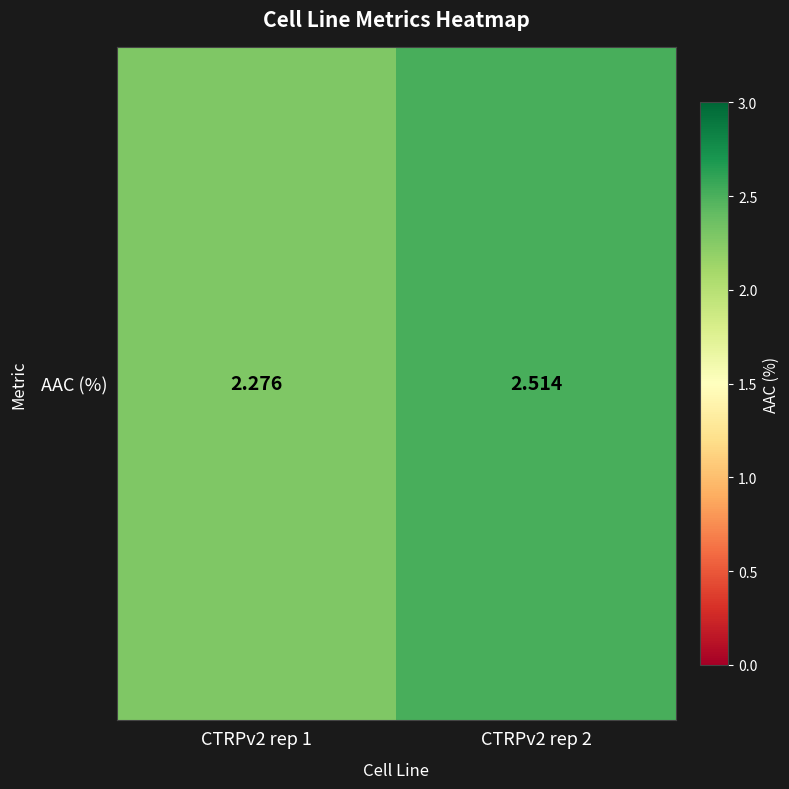

Approximately how many times larger is the value at CTRPv2 rep 2 compared to CTRPv2 rep 1?

1.1